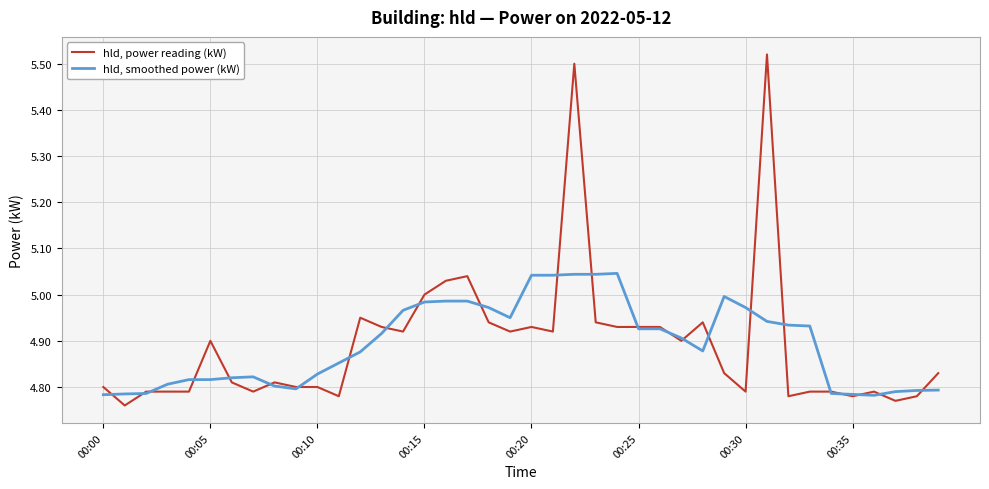

Rank the series by their maximum value, from highest to lowest.

hld, power reading (kW), hld, smoothed power (kW)